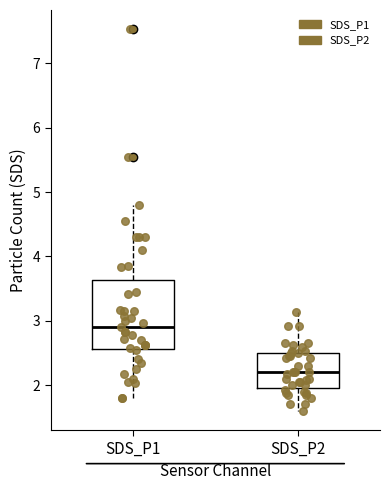

Comparing the boxes themselves (not the whiskers), which one is the tallest?

SDS_P1